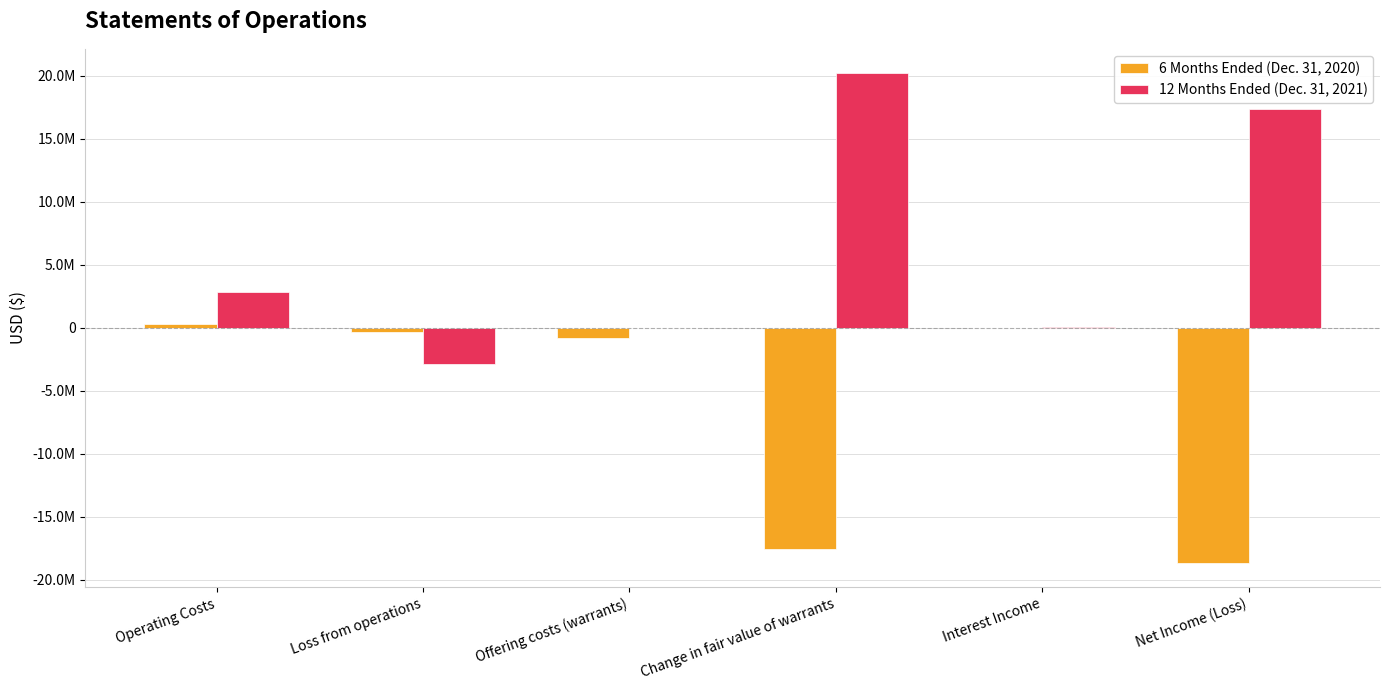

Which series changed the most between Operating Costs and Net Income (Loss)?

6 Months Ended (Dec. 31, 2020)